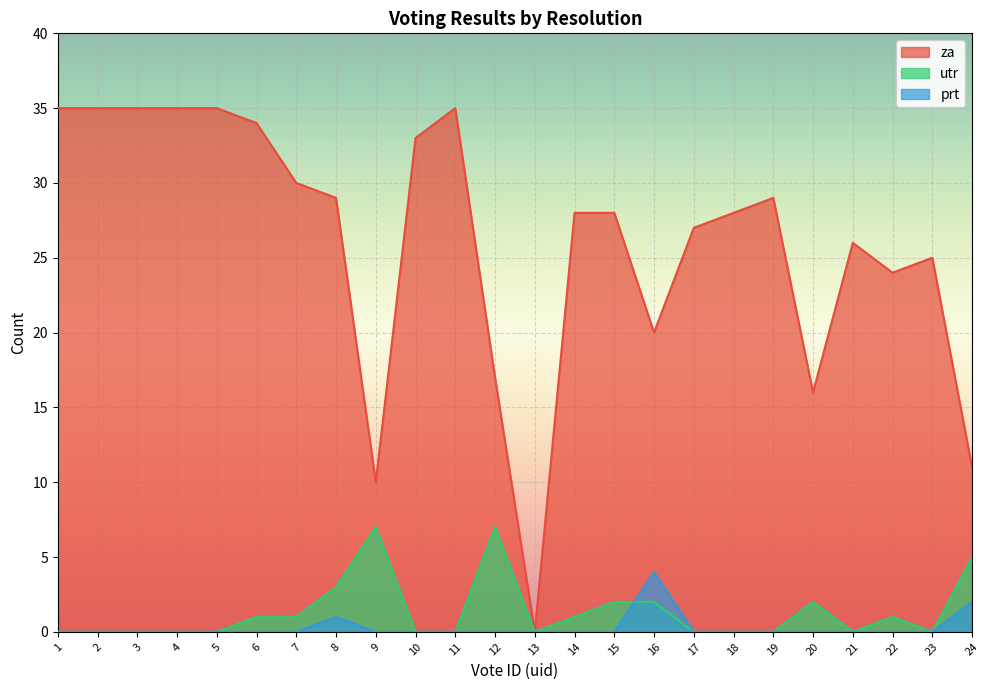

What is the difference between the second highest and second lowest values in the utr series?

7